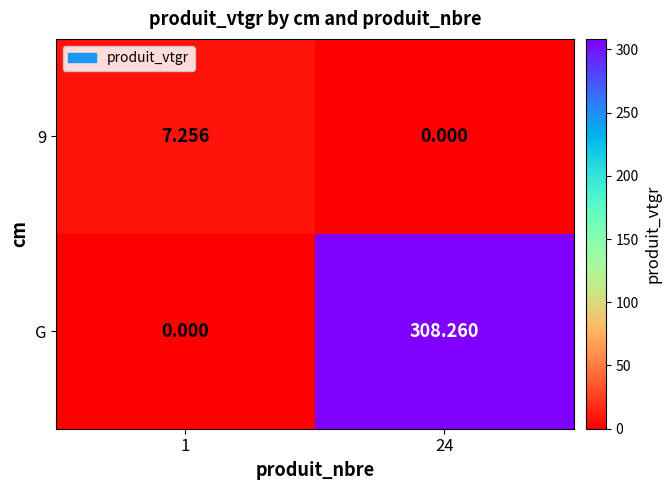

Which series has the largest total across all categories?

G